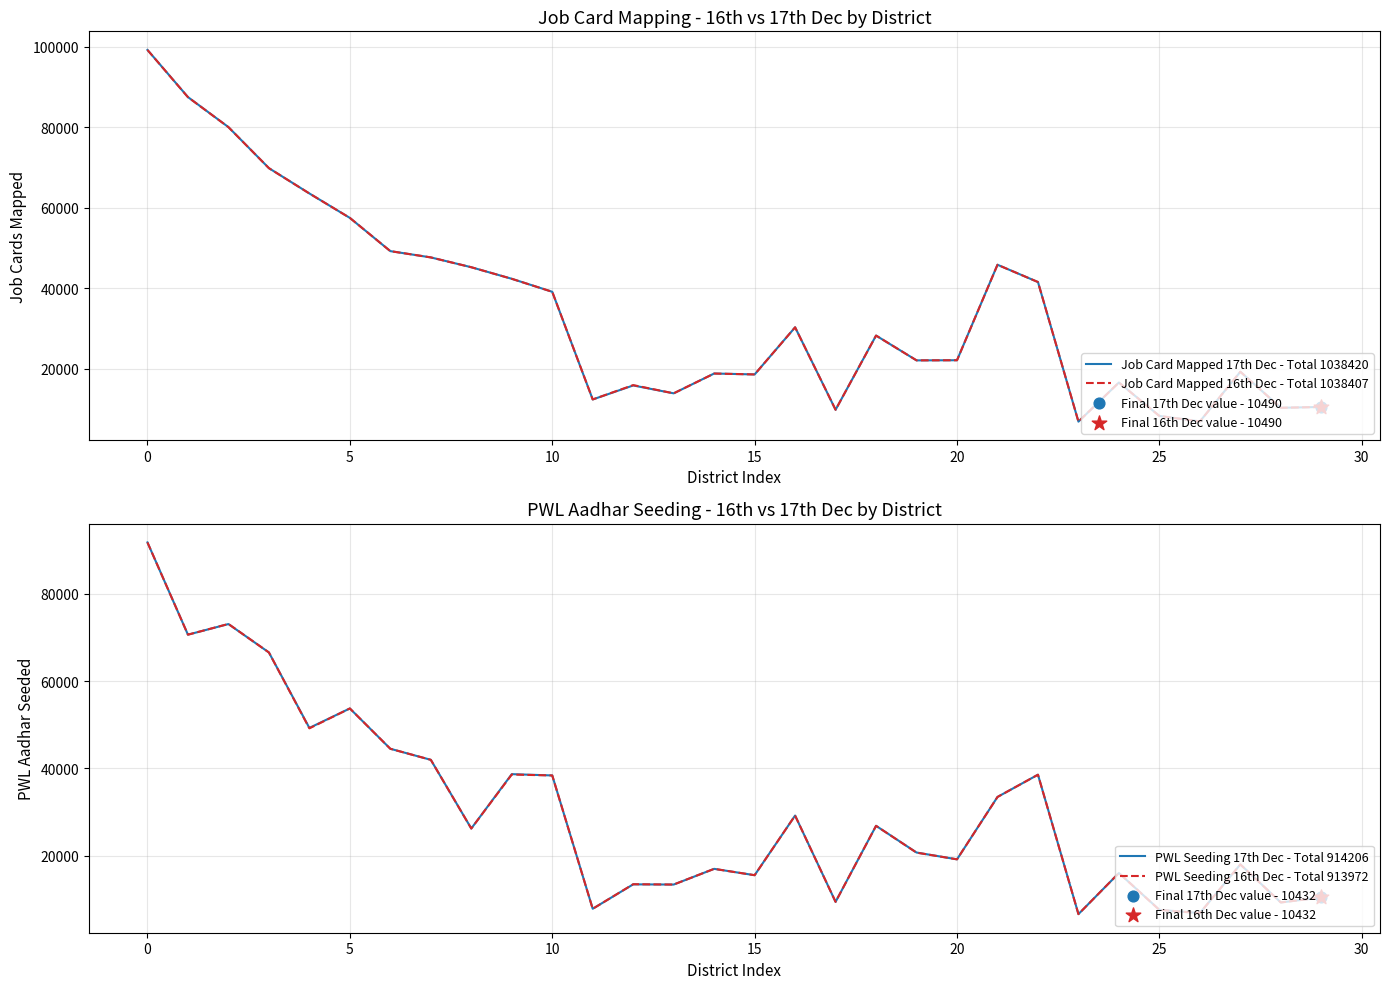

What is the total value across all series at 25?

187363